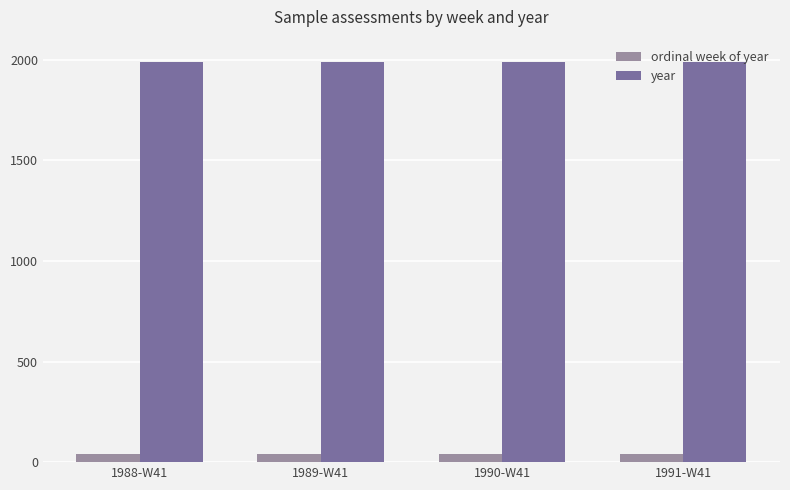

What is the sum of all year values?

7958